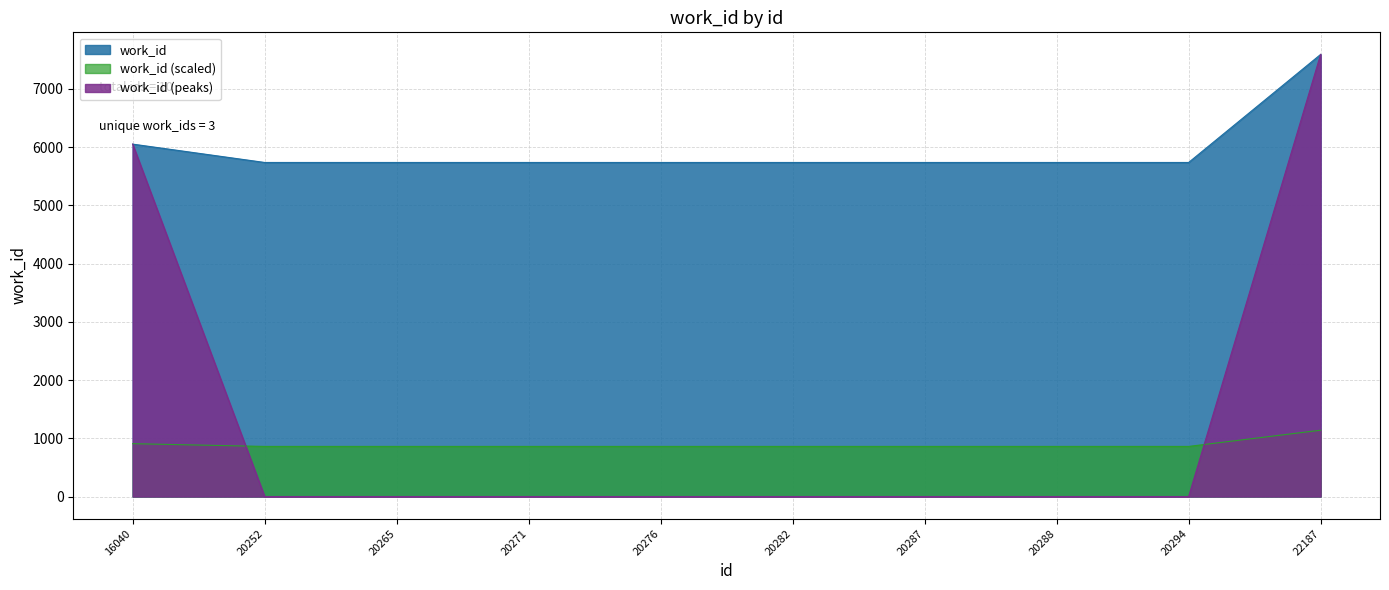

The value at 20294 is 9173. True or false?

False